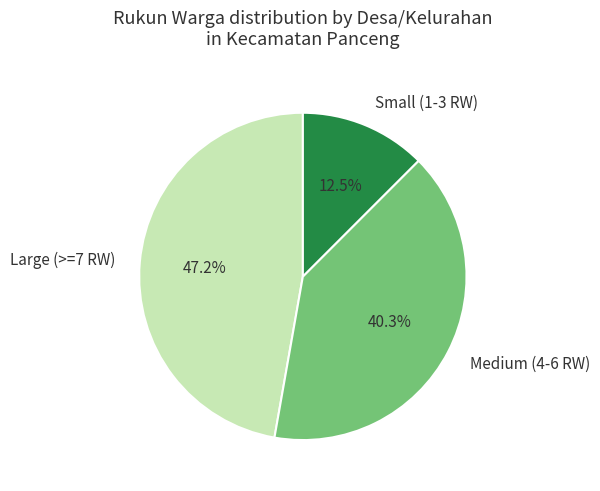

To the nearest percent, what is the average slice percentage?

33%